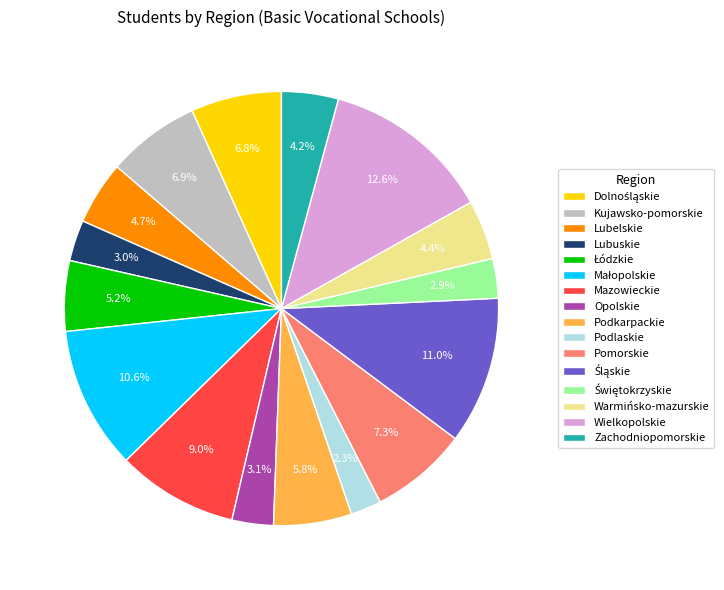

Approximately how many times larger is the value at Podkarpackie compared to Wielkopolskie?

0.5